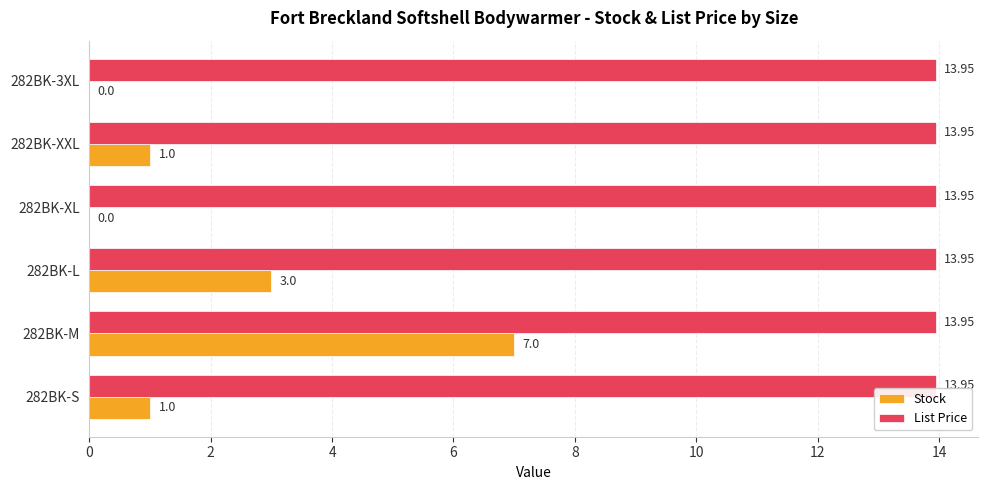

Which series has the largest range (max minus min)?

Stock